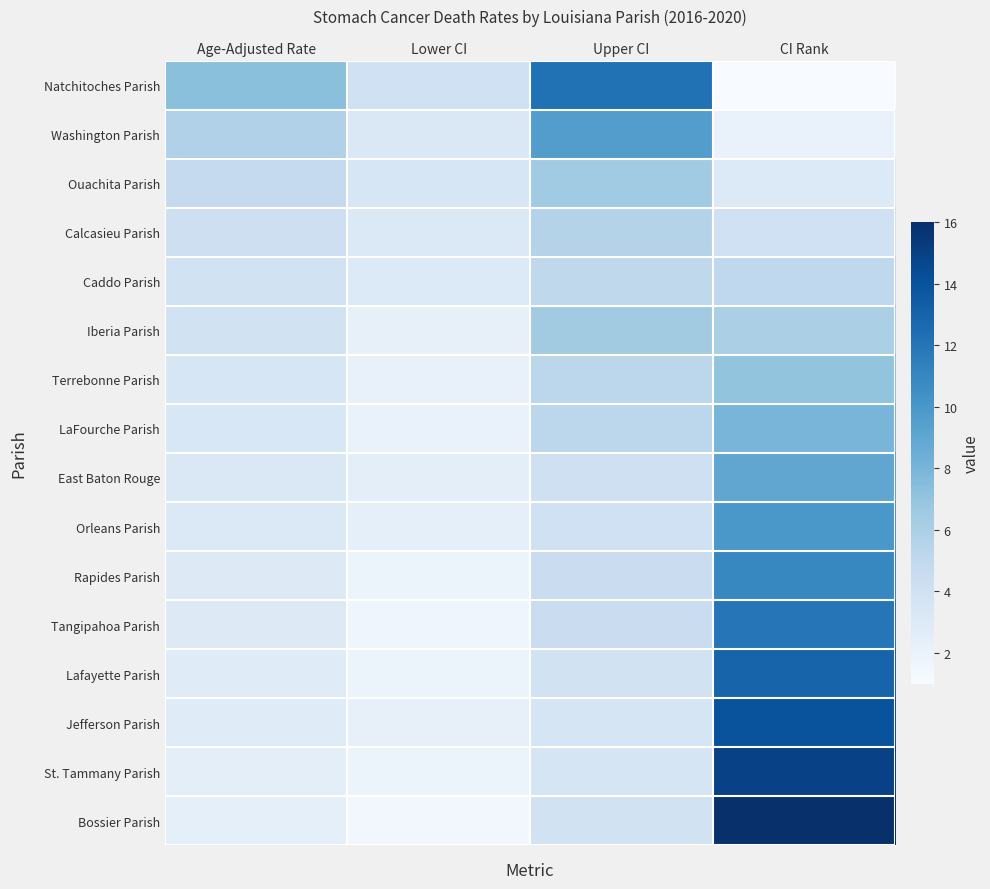

Reading left to right, extract all data points from this chart.

Natchitoches Parish: Age-Adjusted Rate=7.3	Lower CI=4.0	Upper CI=12.2	CI Rank=1.0
Washington Parish: Age-Adjusted Rate=5.8	Lower CI=3.2	Upper CI=9.6	CI Rank=2.0
Ouachita Parish: Age-Adjusted Rate=4.8	Lower CI=3.4	Upper CI=6.5	CI Rank=3.0
Calcasieu Parish: Age-Adjusted Rate=4.2	Lower CI=3.1	Upper CI=5.6	CI Rank=4.0
Caddo Parish: Age-Adjusted Rate=3.9	Lower CI=3.0	Upper CI=5.1	CI Rank=5.0
Iberia Parish: Age-Adjusted Rate=3.9	Lower CI=2.2	Upper CI=6.4	CI Rank=6.0
Terrebonne Parish: Age-Adjusted Rate=3.4	Lower CI=2.1	Upper CI=5.2	CI Rank=7.0
LaFourche Parish: Age-Adjusted Rate=3.3	Lower CI=2.0	Upper CI=5.2	CI Rank=8.0
East Baton Rouge: Age-Adjusted Rate=3.2	Lower CI=2.5	Upper CI=4.1	CI Rank=9.0
Orleans Parish: Age-Adjusted Rate=3.1	Lower CI=2.4	Upper CI=4.0	CI Rank=10.0
Rapides Parish: Age-Adjusted Rate=2.9	Lower CI=1.9	Upper CI=4.4	CI Rank=11.0
Tangipahoa Parish: Age-Adjusted Rate=2.9	Lower CI=1.7	Upper CI=4.4	CI Rank=12.0
Lafayette Parish: Age-Adjusted Rate=2.8	Lower CI=1.9	Upper CI=3.9	CI Rank=13.0
Jefferson Parish: Age-Adjusted Rate=2.8	Lower CI=2.2	Upper CI=3.5	CI Rank=14.0
St. Tammany Parish: Age-Adjusted Rate=2.5	Lower CI=1.8	Upper CI=3.5	CI Rank=15.0
Bossier Parish: Age-Adjusted Rate=2.4	Lower CI=1.4	Upper CI=3.9	CI Rank=16.0